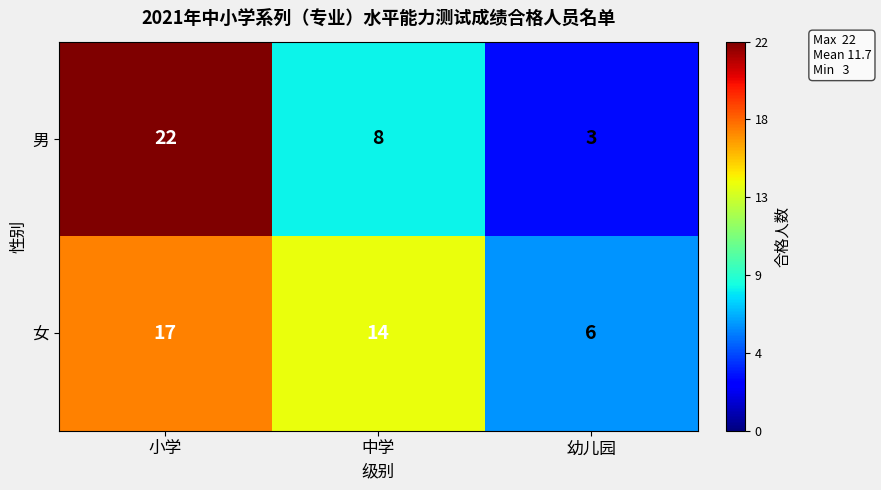

How many series are shown in this chart?

2